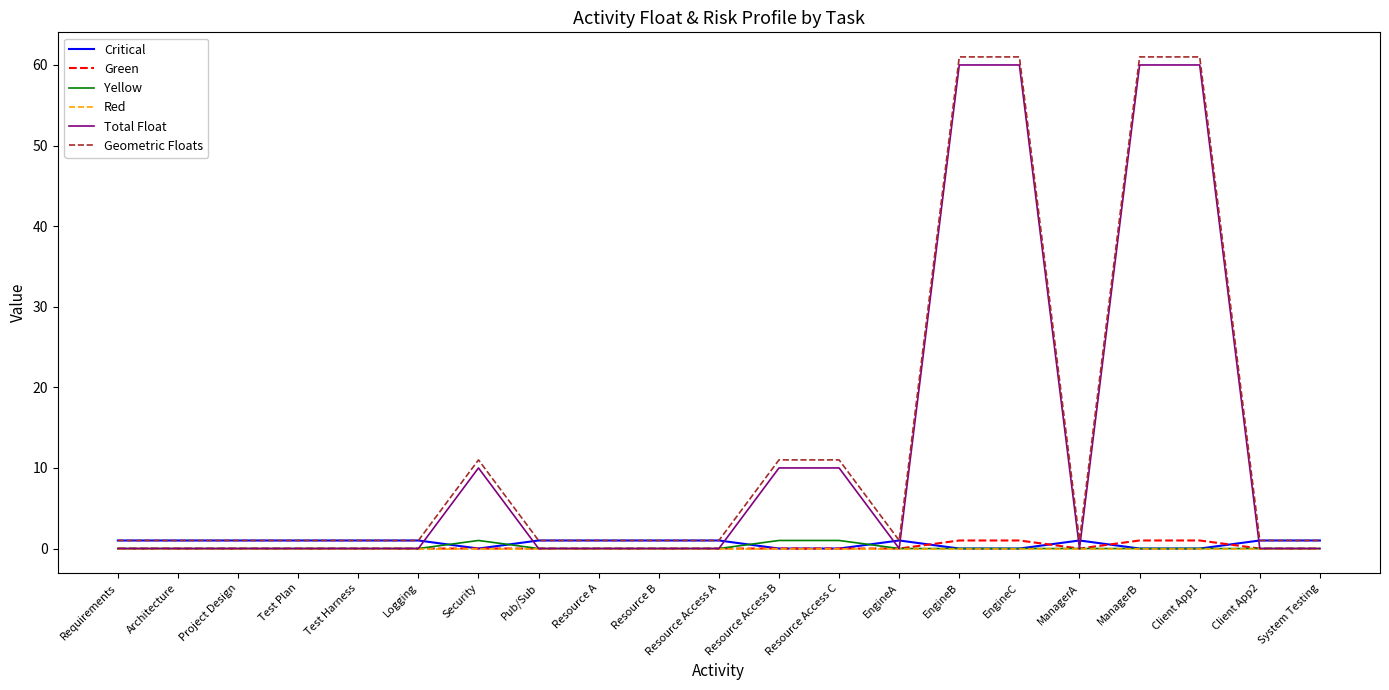

The Total Float series shows 0 at Requirements. True or false?

True